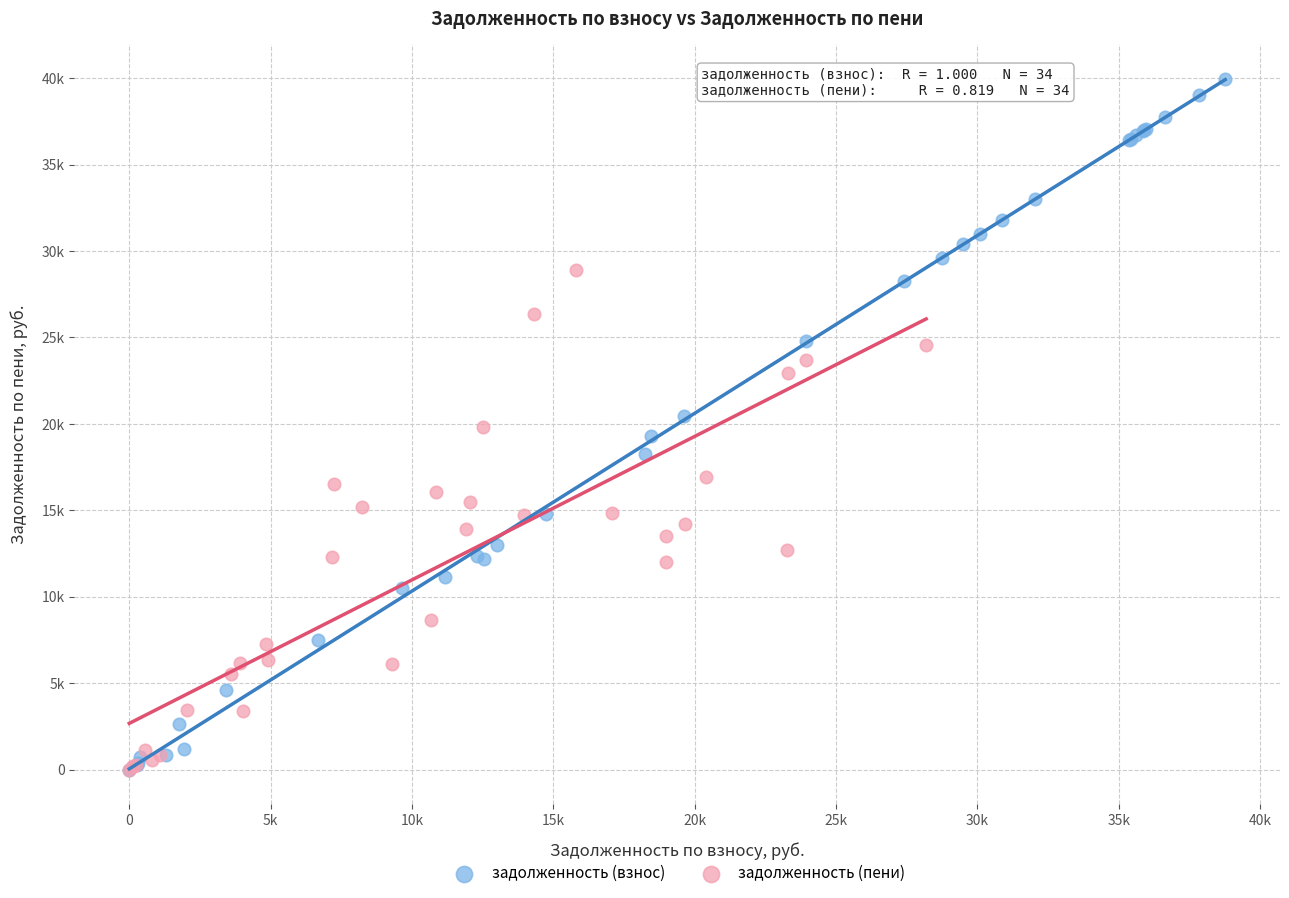

What are all the series names shown in the legend?

задолженность (взнос), задолженность (пени)